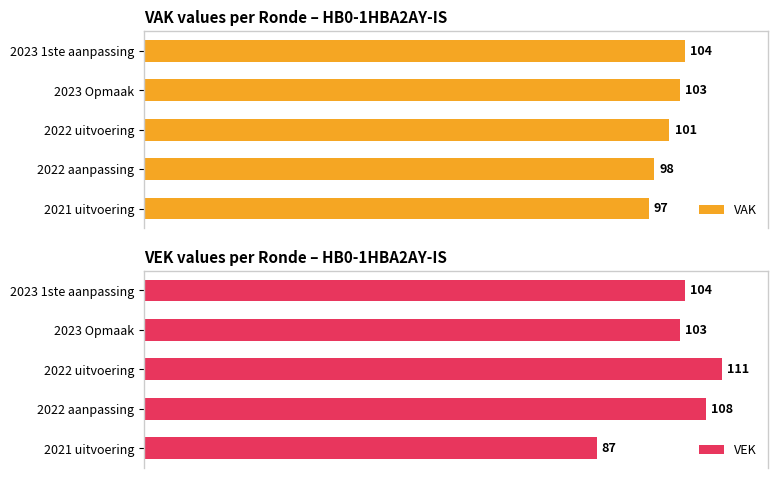

How many values in the VAK series are below 101?

2